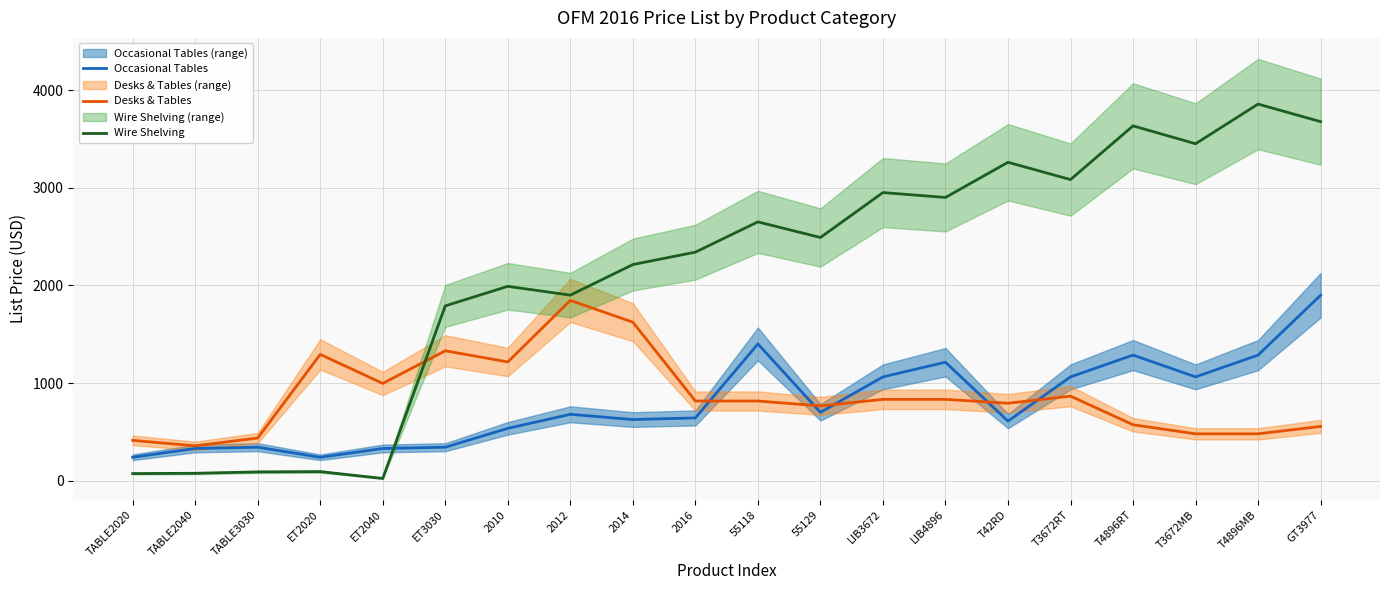

What is the average value of the Wire Shelving series?

2127